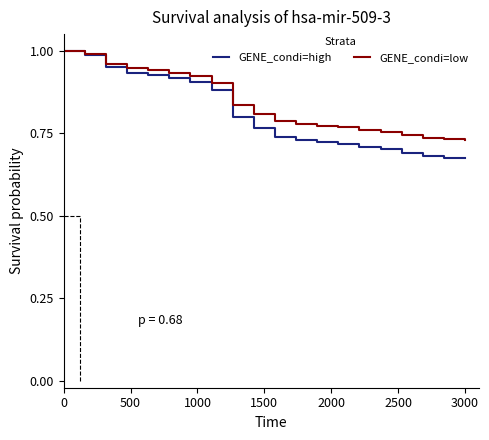

What is the label of the 19th point from the right?

500